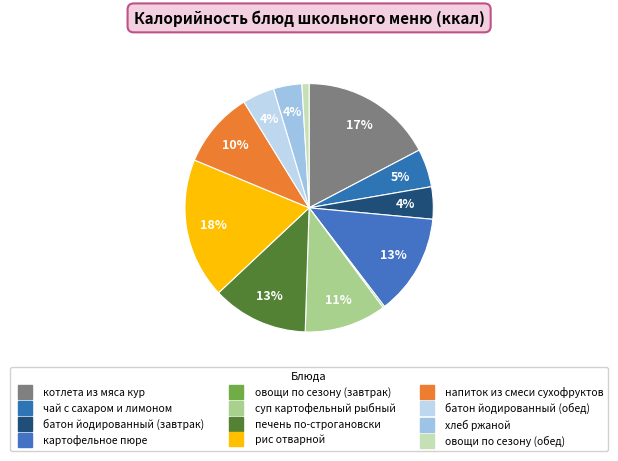

How many slices are in this pie chart?

12